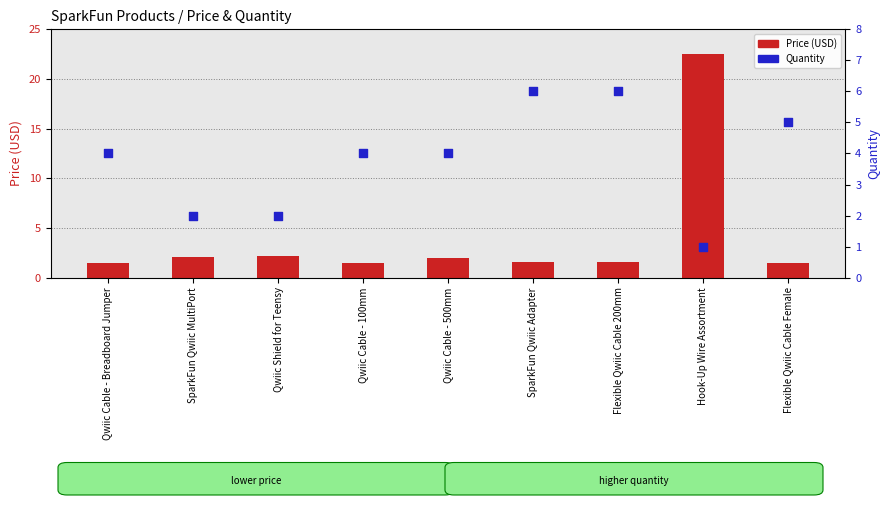

What is the total value across all series at Flexible Qwiic Cable Female?

6.5